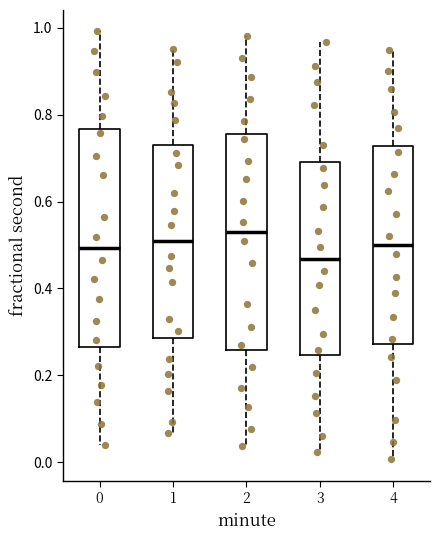

Which box has the lowest median line?

3